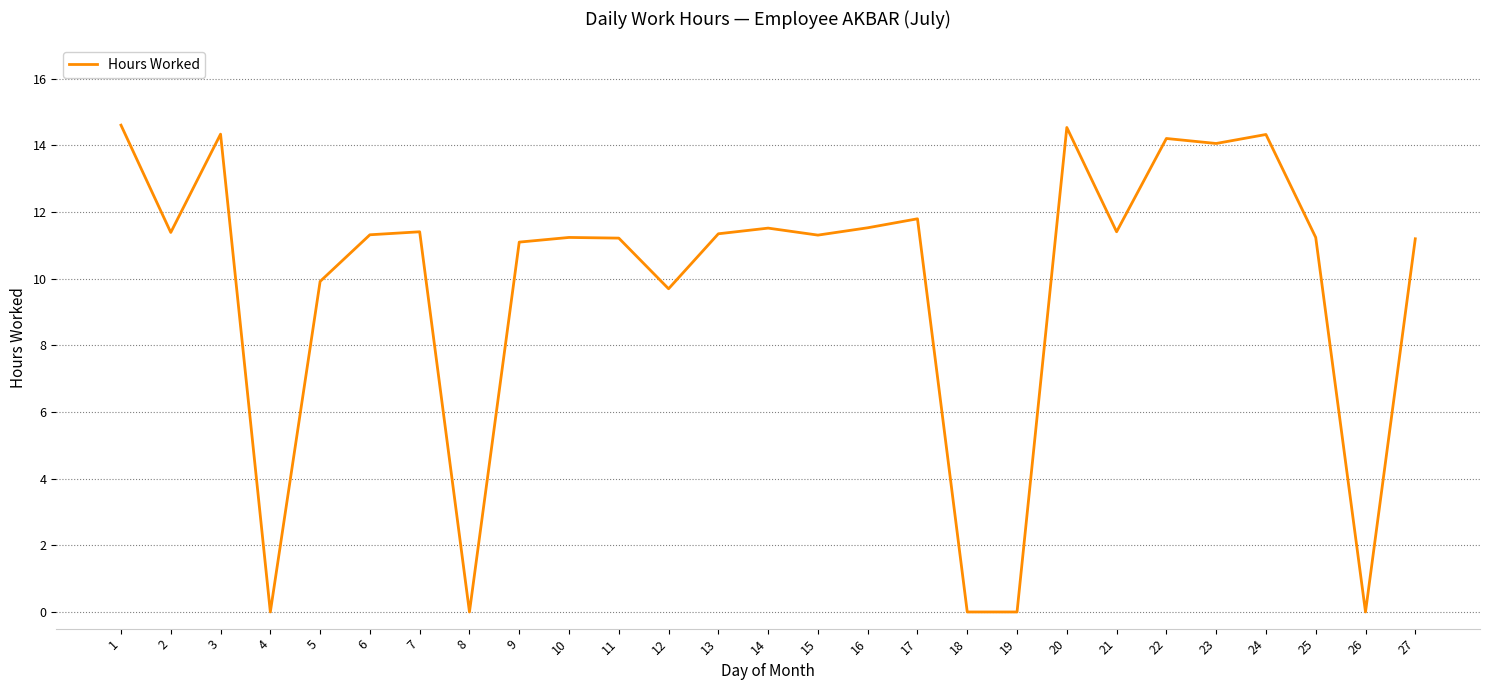

What is the maximum value shown in the chart?

14.6